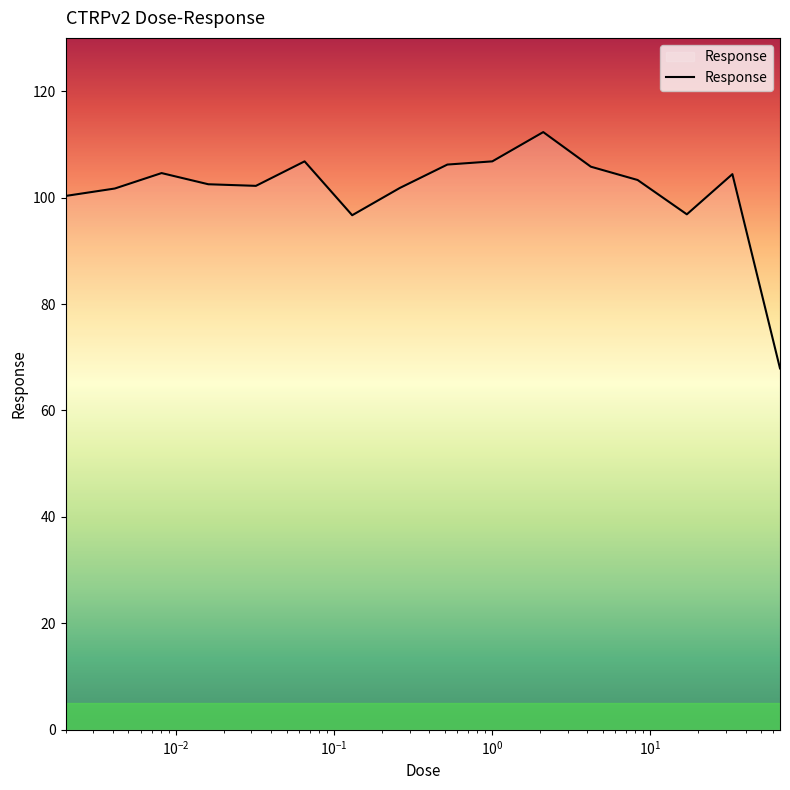

What is the difference between the maximum and minimum values?

44.4